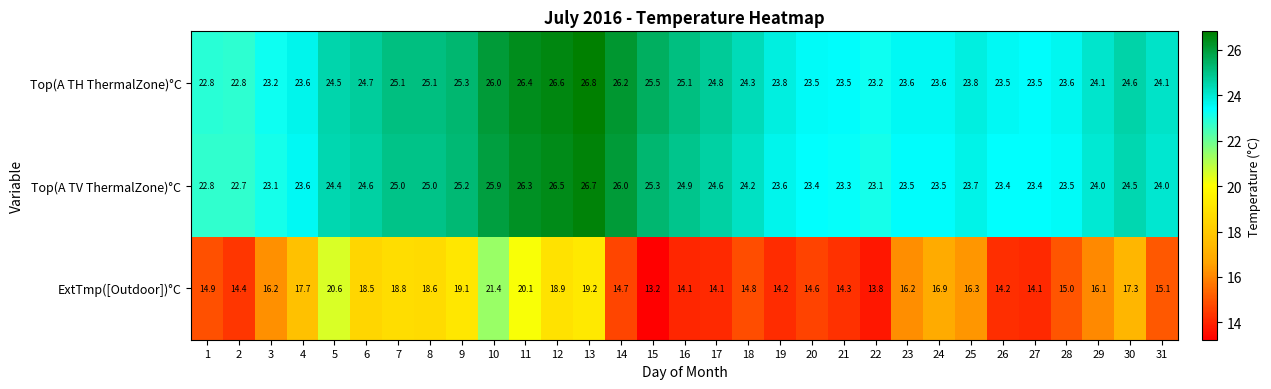

At which label does Top(A TH ThermalZone)°C first exceed 24?

5